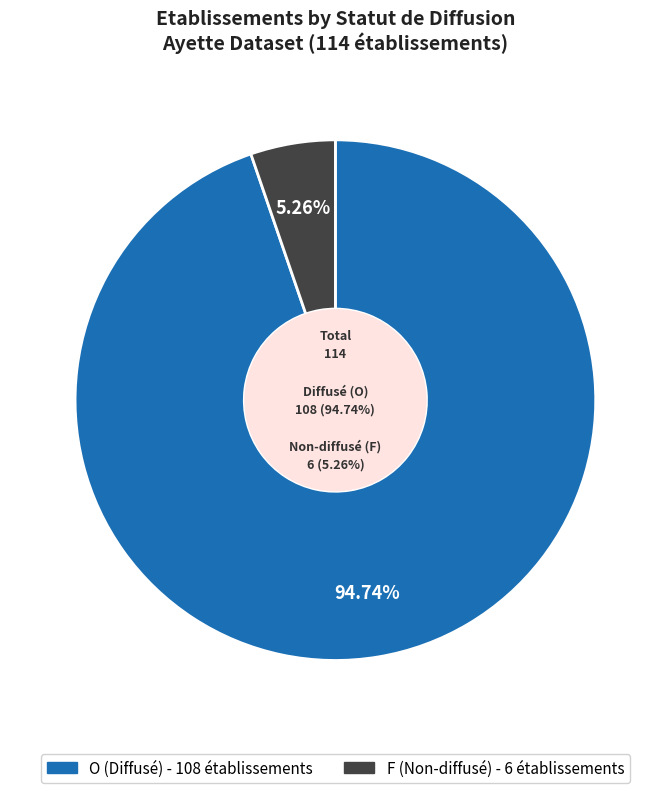

Is there any slice that represents more than half of the pie?

Yes